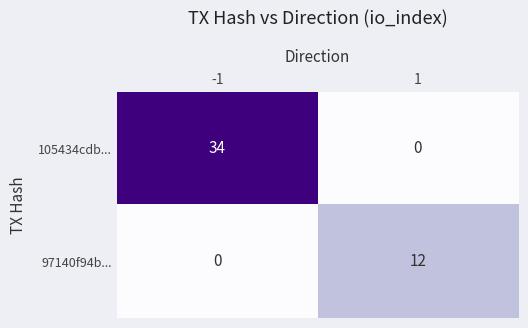

What is the difference between the maximum and minimum values in the 105434cdb... series?

34